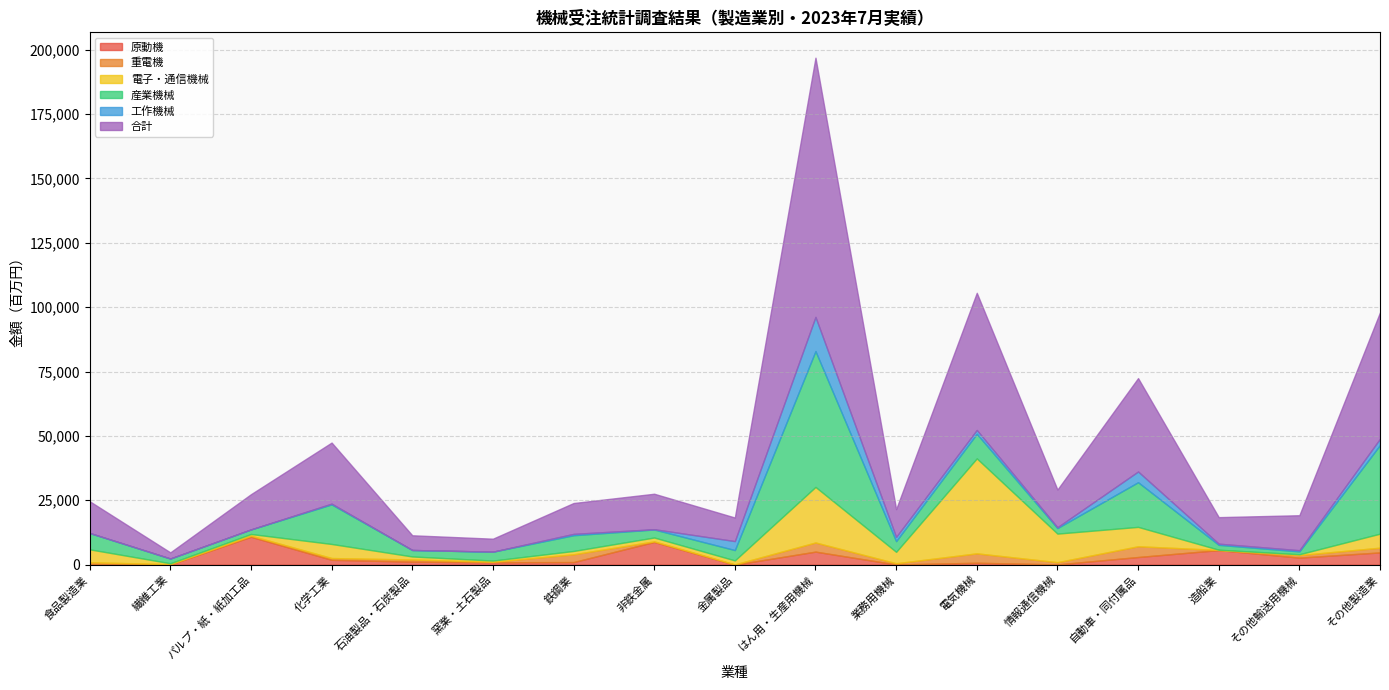

What is the sum of all 産業機械 values?

167865